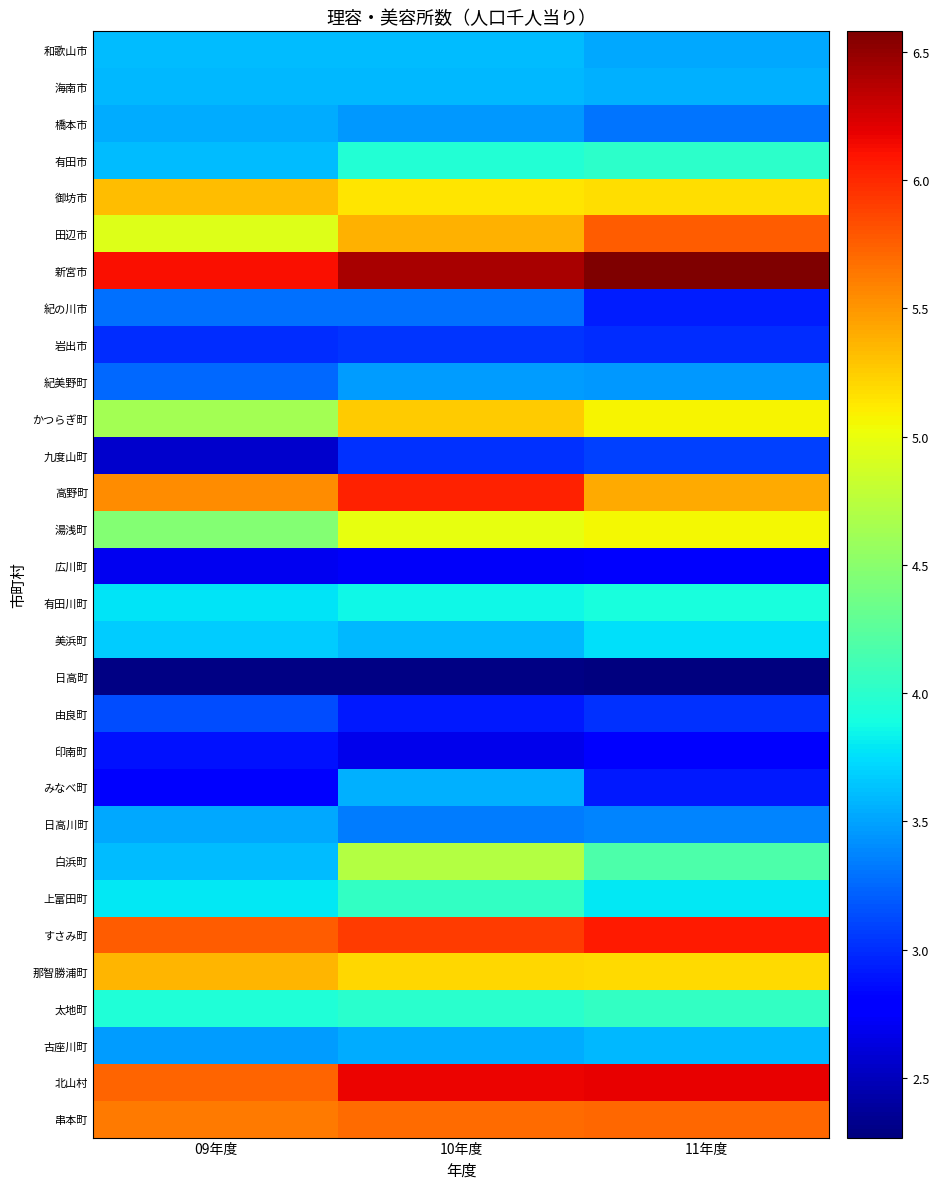

At how many categories does at least one series exceed 6?

3